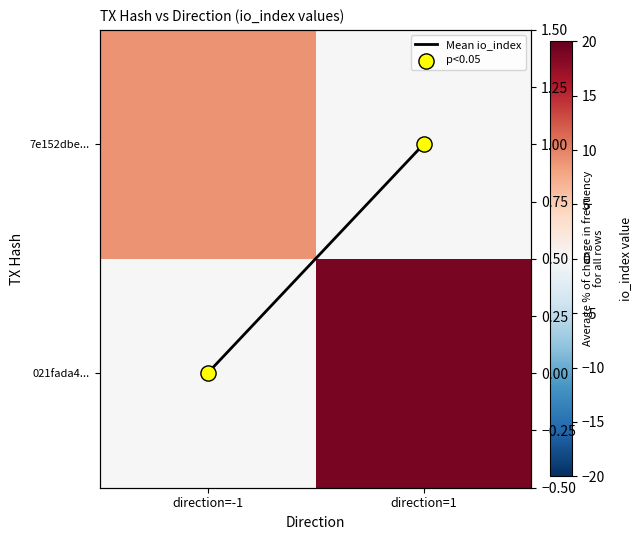

Is it true that p<0.05 equals 1 at direction=1?

True